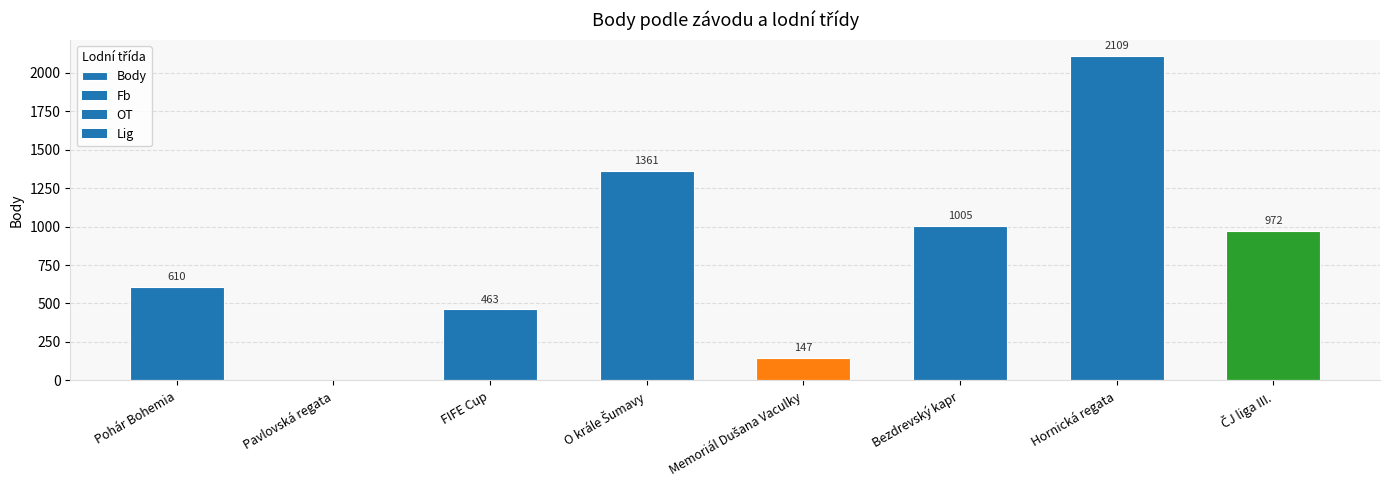

The value at Bezdrevský kapr is 1005. True or false?

True